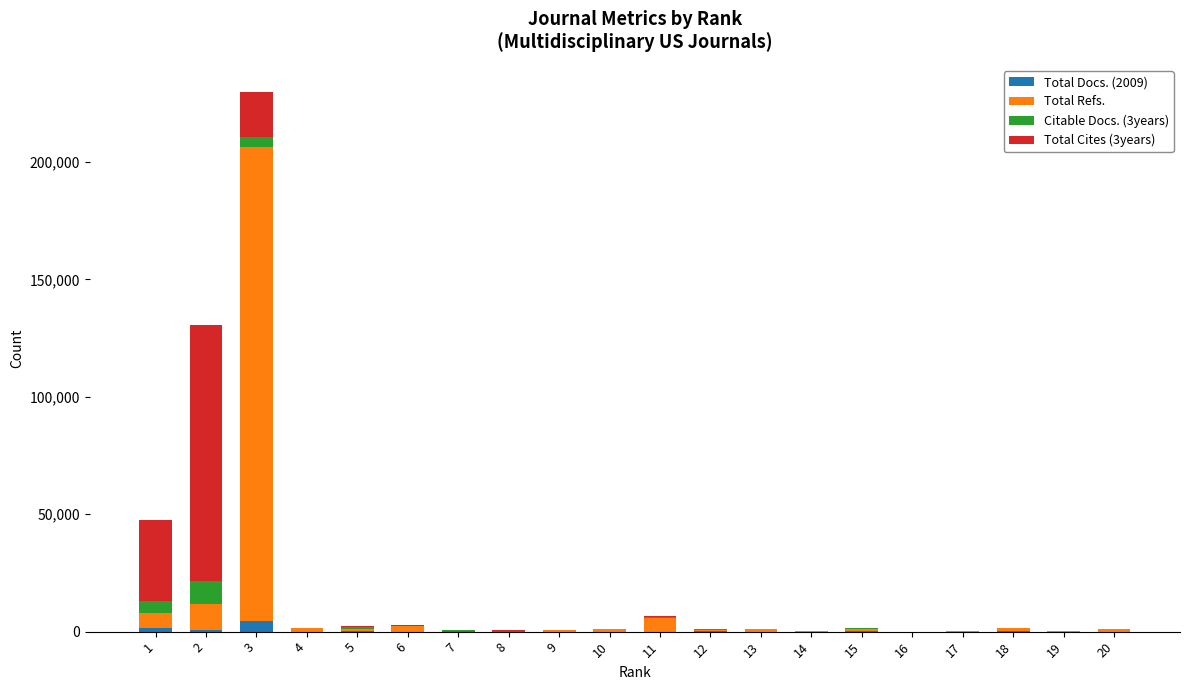

At which category is the sum across all series the highest?

3